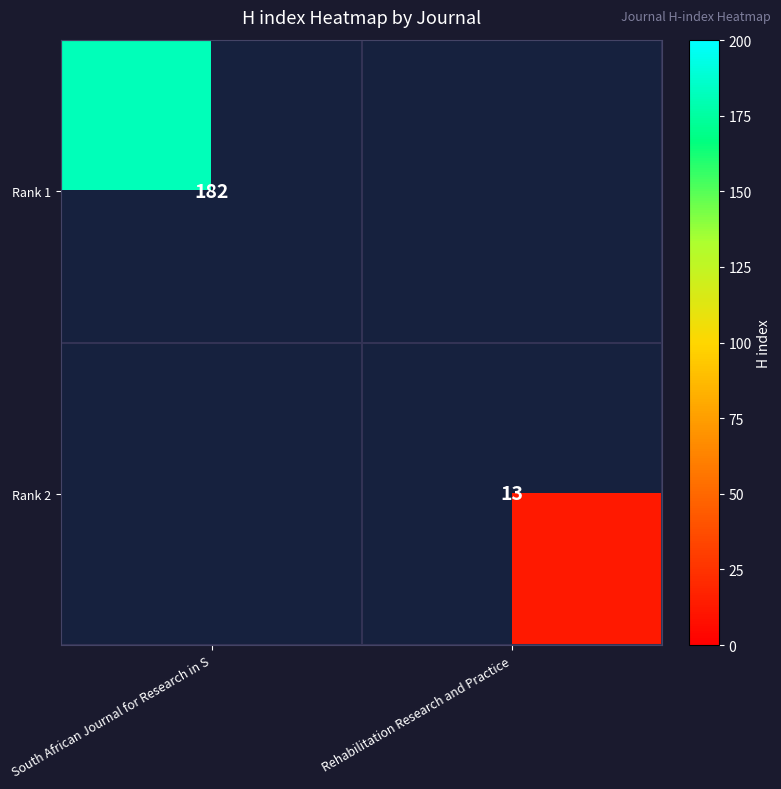

At which category is the sum across all series the highest?

South African Journal for Research in S